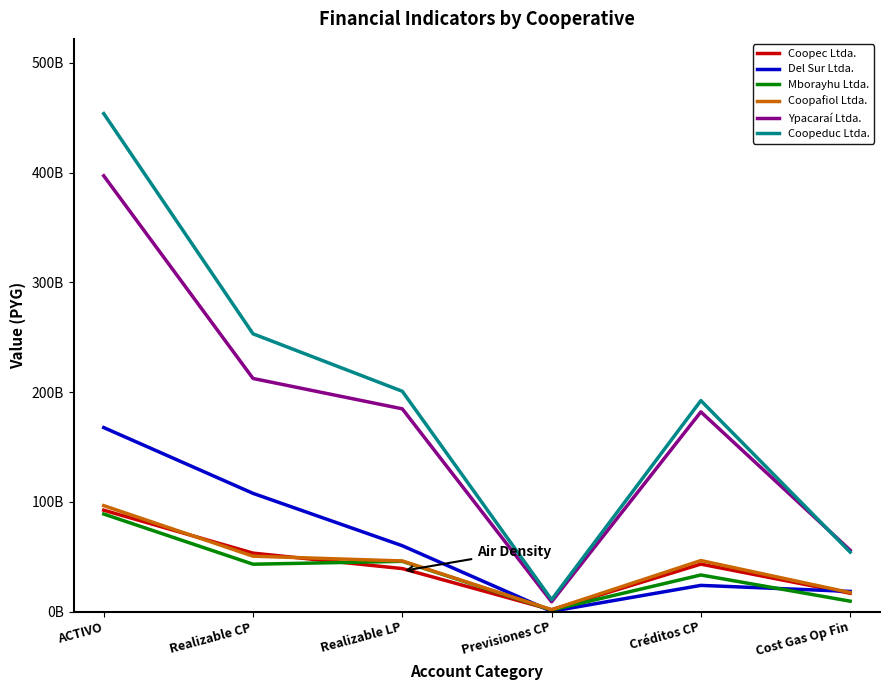

What is the difference between the maximum and minimum values in the Coopafiol Ltda. series?

94868001416